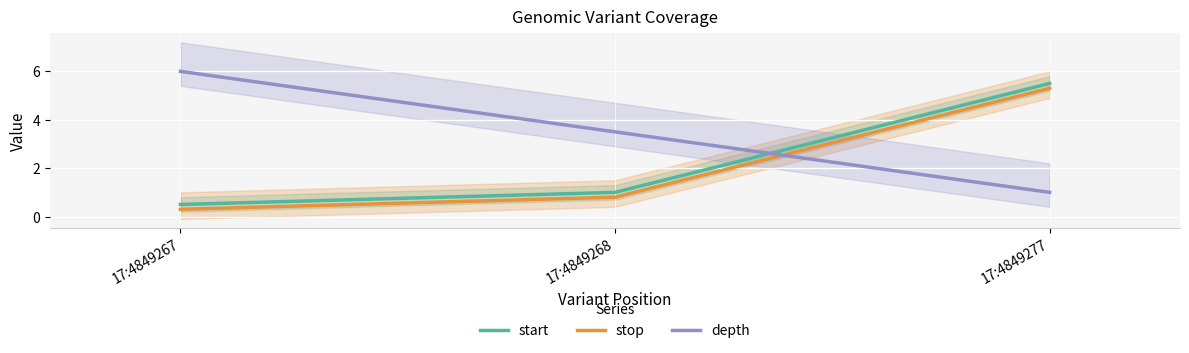

How many data points in depth are above 3?

2